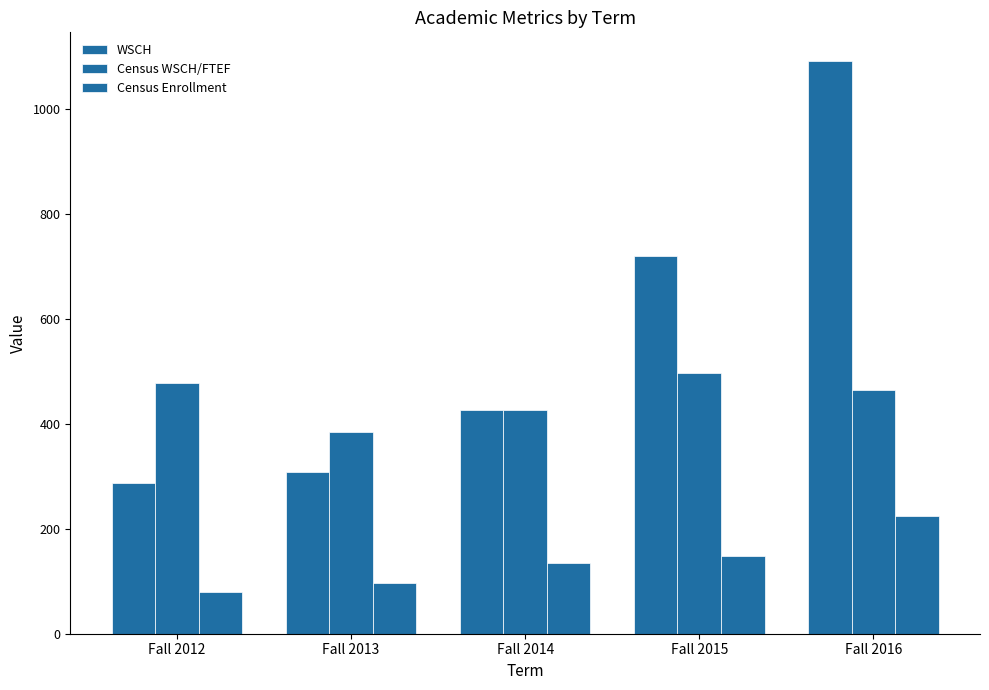

How many distinct data groups are displayed?

3